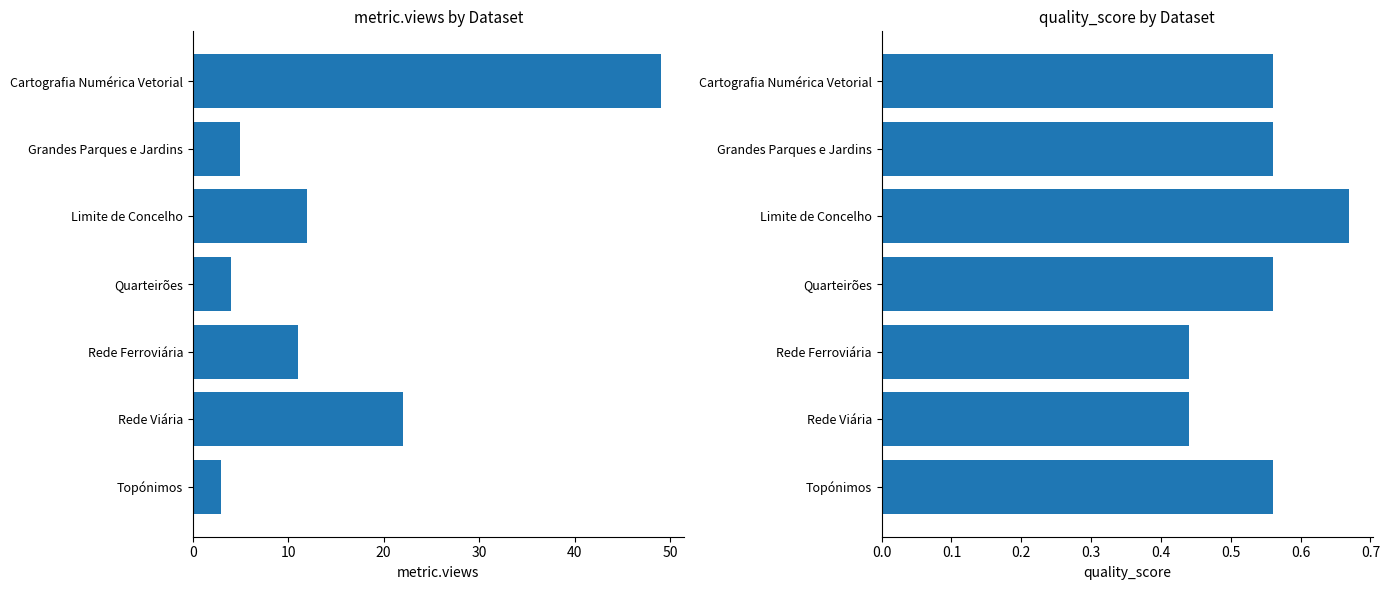

What is the minimum value shown in the chart?

0.4